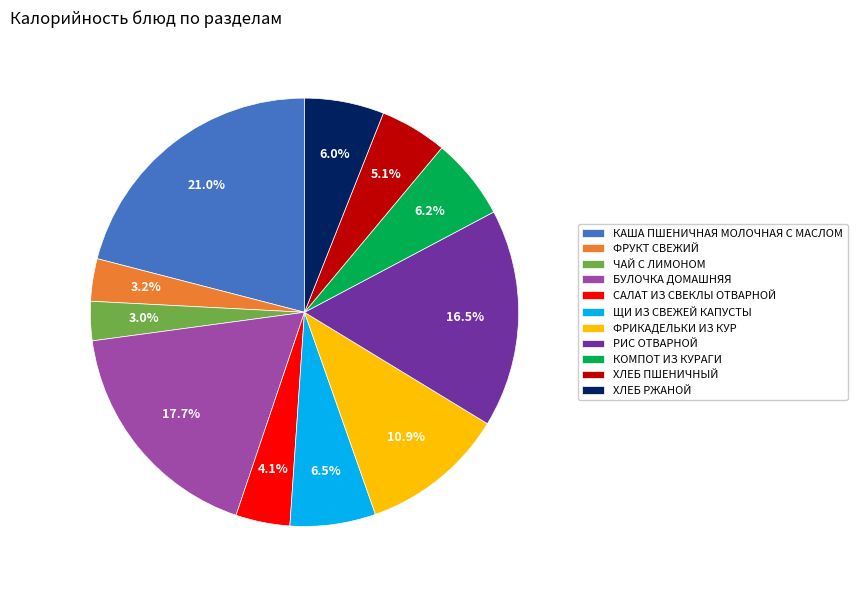

How many slices are in this pie chart?

11